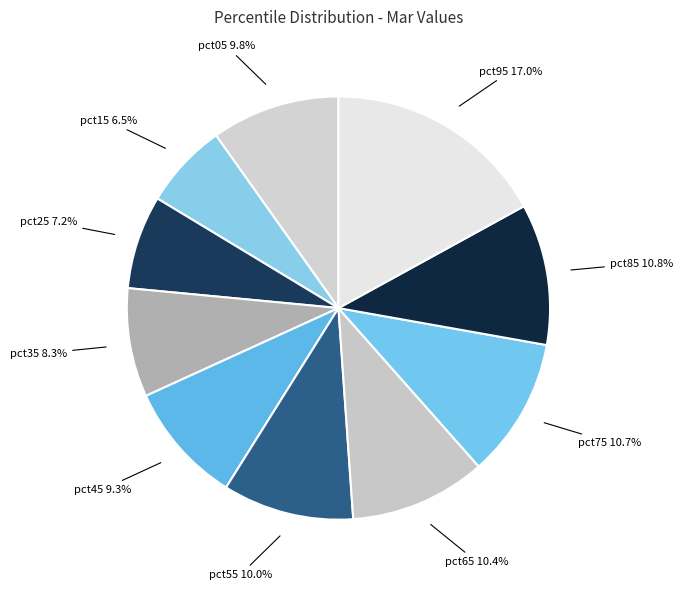

How many slices are in this pie chart?

10